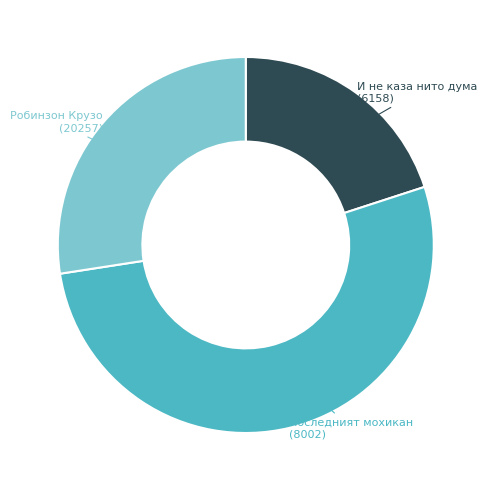

Combined, do И не каза нито дума (6158) and Последният мохикан (8002) account for over 50%?

Yes